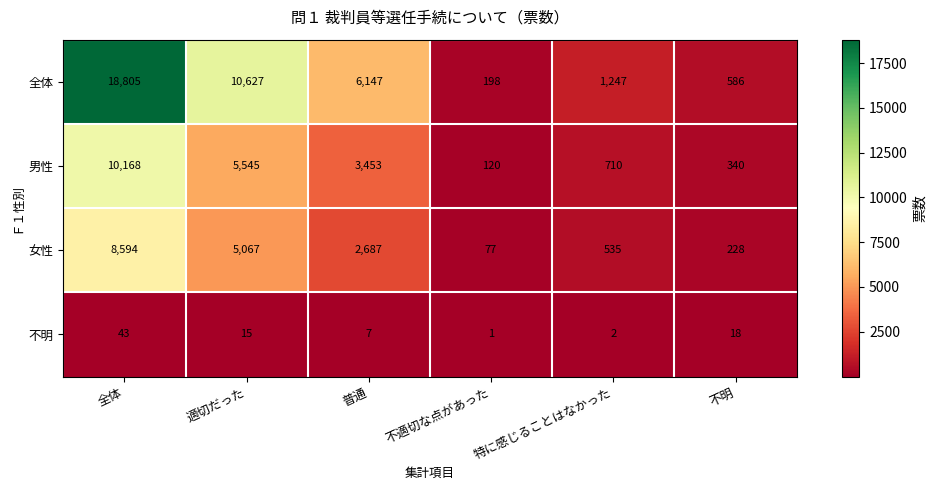

What is the difference between the 全体 values at 適切だった and 不適切な点があった?

10429